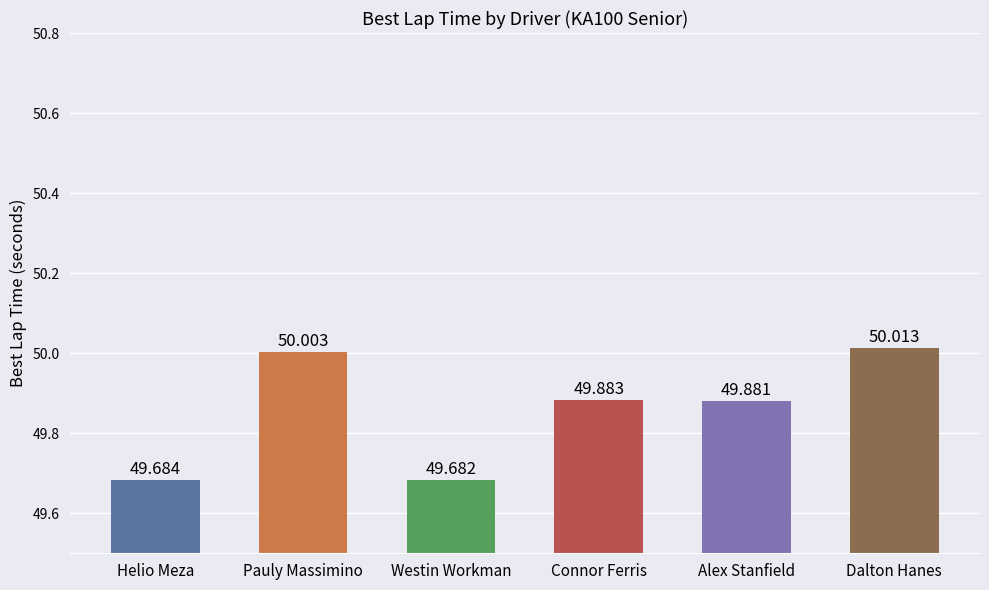

How many bars are there in total?

6